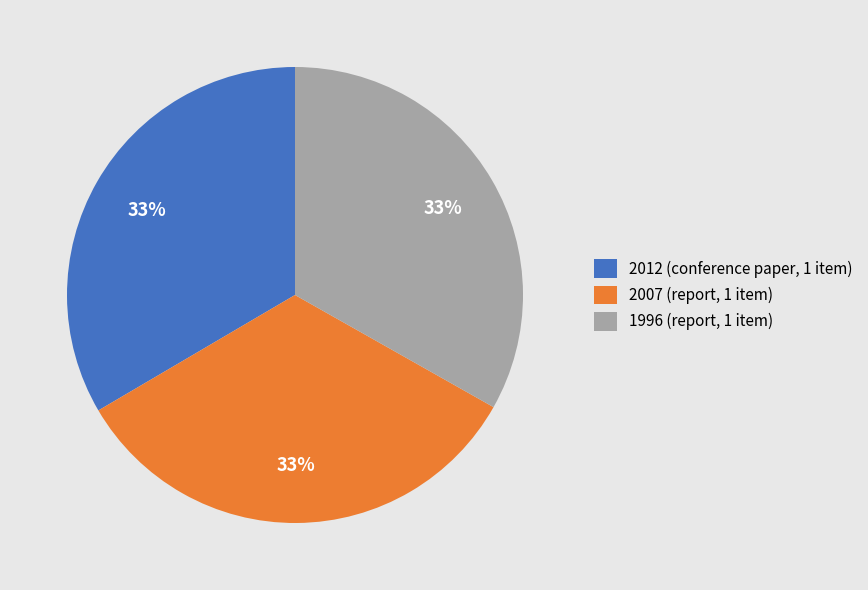

True or false: 2012 (conference paper, 1 item) accounts for 33% of the total.

True